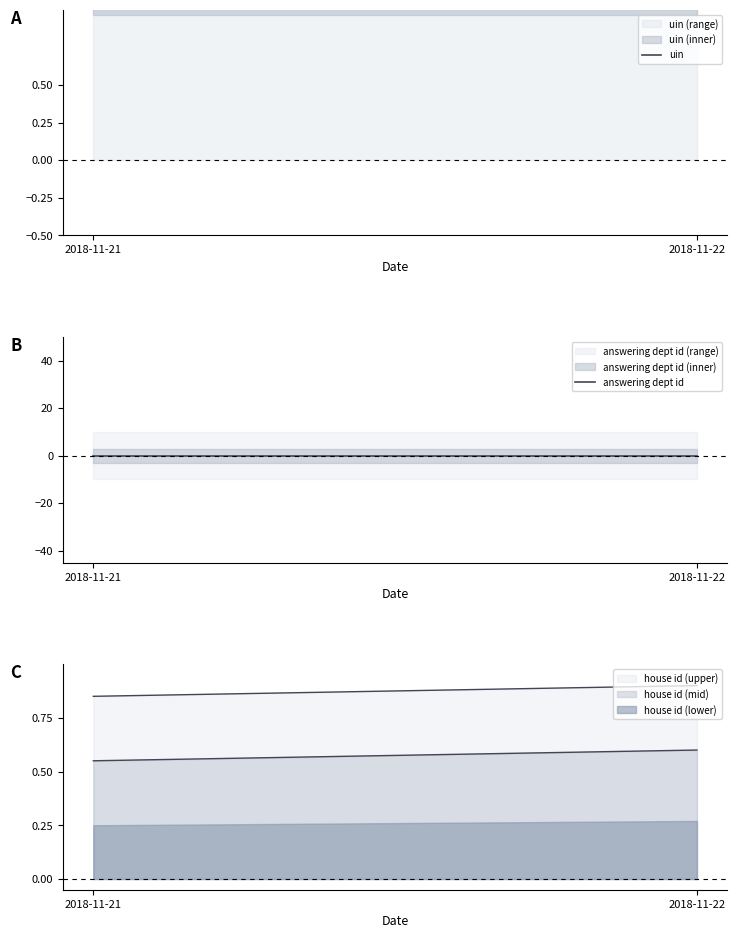

At which category does the chart reach its minimum across all series?

2018-11-21